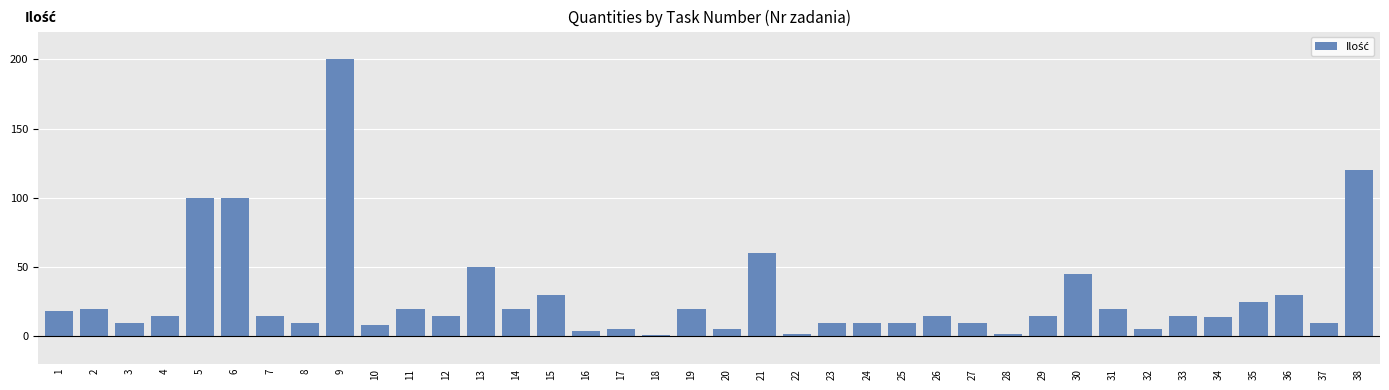

What is the greatest value displayed?

200